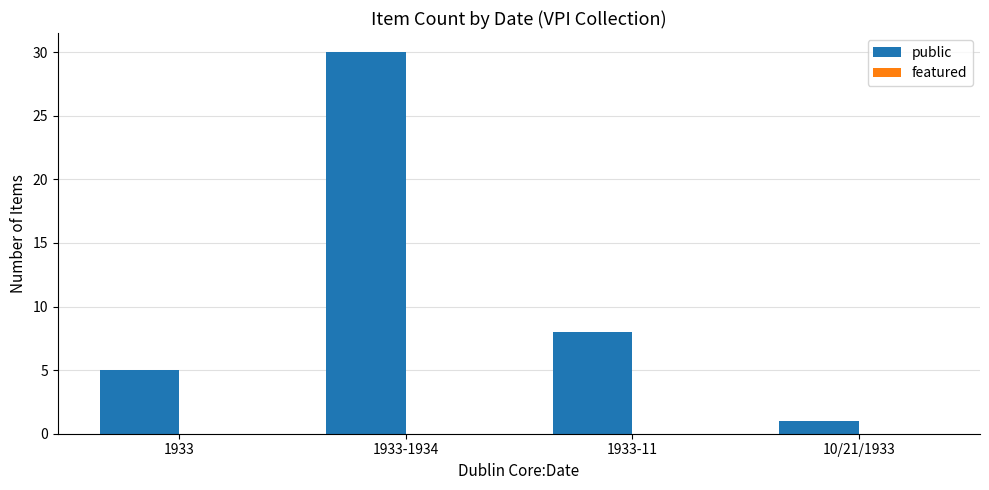

Rank the categories by value from lowest to highest.

10/21/1933, 1933, 1933-11, 1933-1934